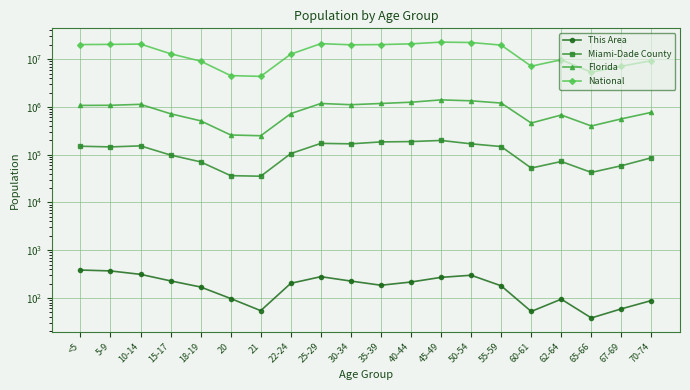

What is the total value across all series at 21?

4638273